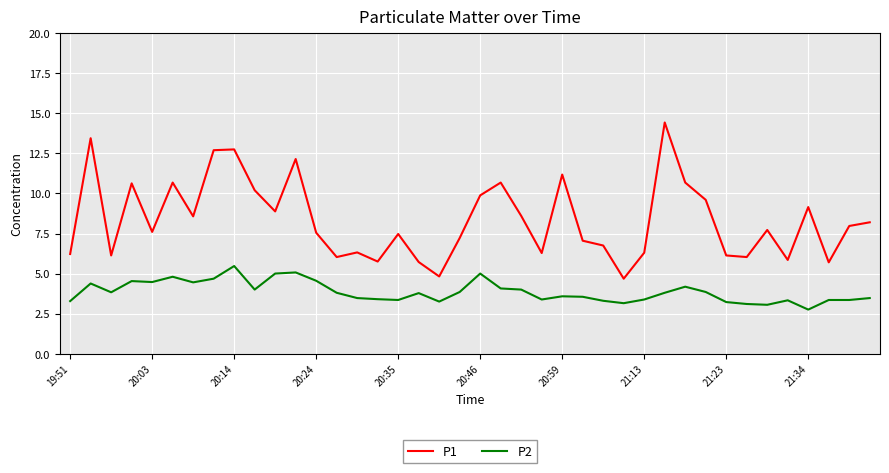

True or false: P1 and P2 intersect in this chart.

False